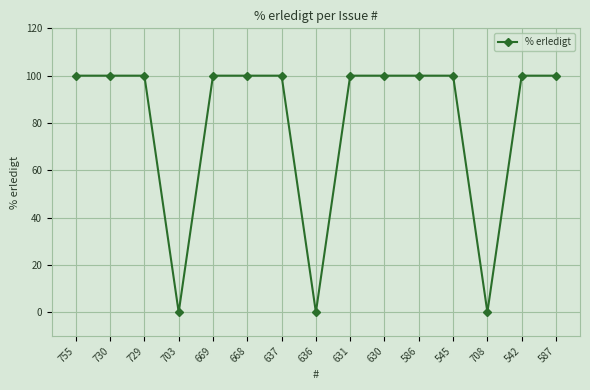

What is the greatest value displayed?

100